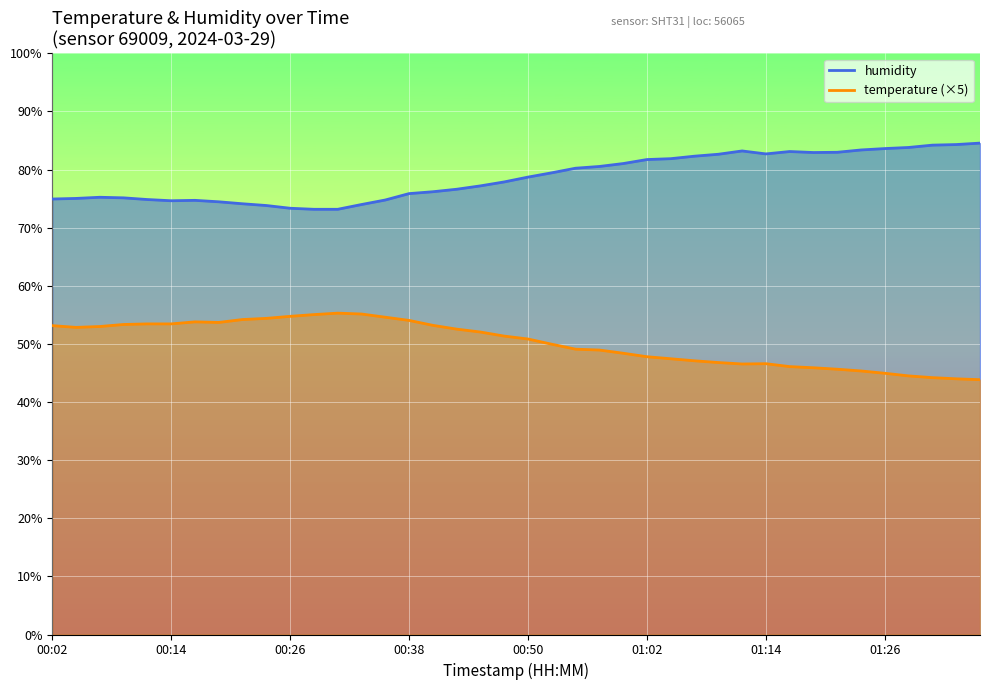

Reading left to right, what are all the values shown in this chart?

temperature: 53.2	52.9	53.0	53.4	53.4	53.4	53.8	53.7	54.2	54.4	54.8	55.0	55.3	55.1	54.6	54.1	53.2	52.5	52.0	51.3	50.9	50.0	49.1	48.9	48.4	47.8	47.5	47.1	46.8	46.6	46.6	46.1	45.9	45.7	45.4	45.0	44.5	44.2	44.0	43.8
humidity: 74.9	75.0	75.2	75.1	74.8	74.6	74.7	74.5	74.1	73.8	73.3	73.2	73.2	74.0	74.8	75.9	76.2	76.6	77.2	77.9	78.7	79.5	80.2	80.5	81.0	81.7	81.9	82.3	82.6	83.2	82.7	83.1	82.9	83.0	83.4	83.6	83.8	84.2	84.3	84.6